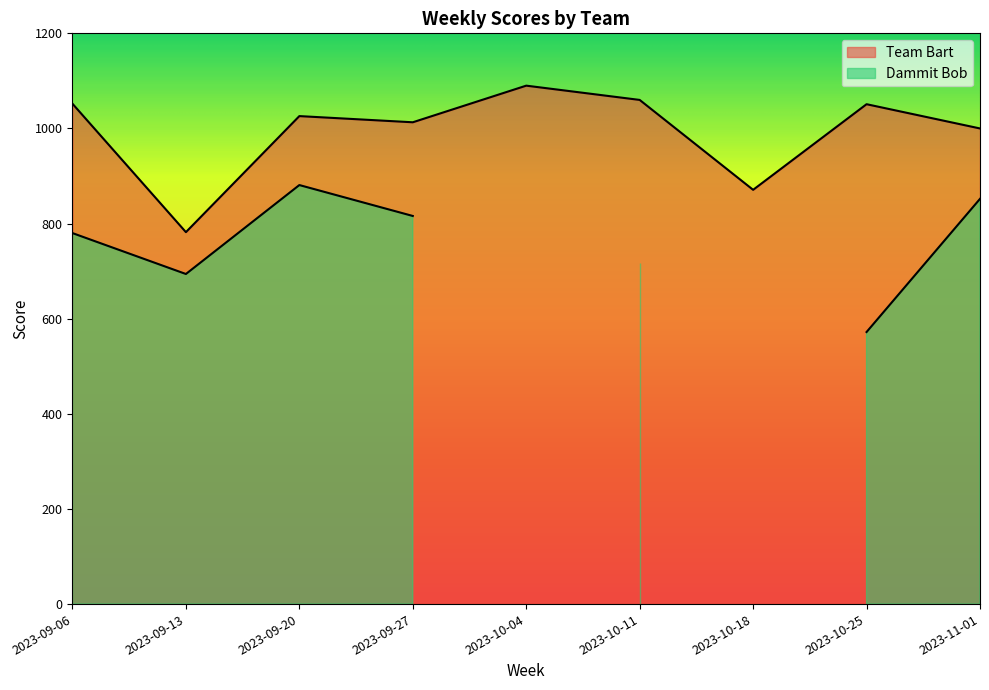

Which category has the highest value across all series?

2023-10-04